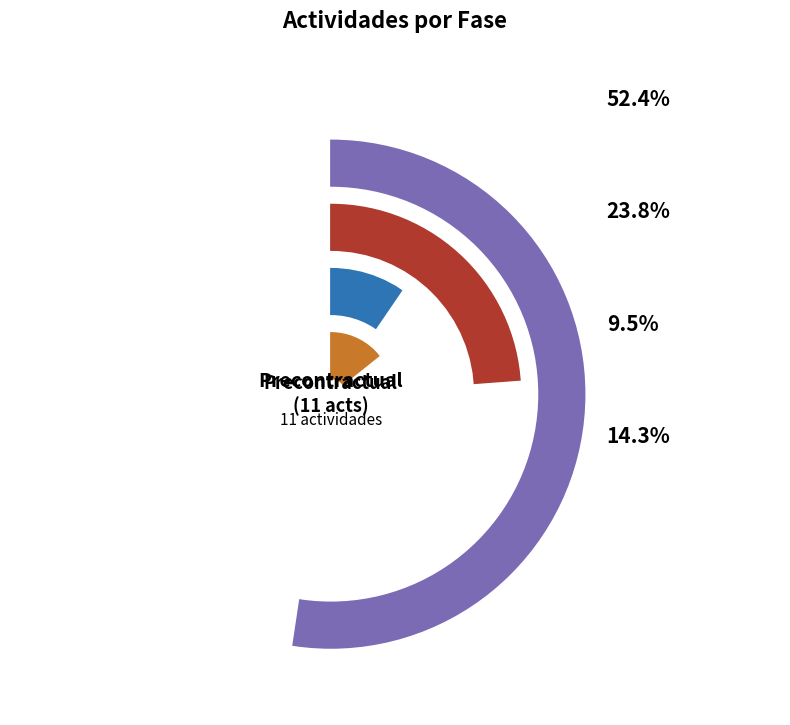

Is there a majority slice in this chart?

Yes